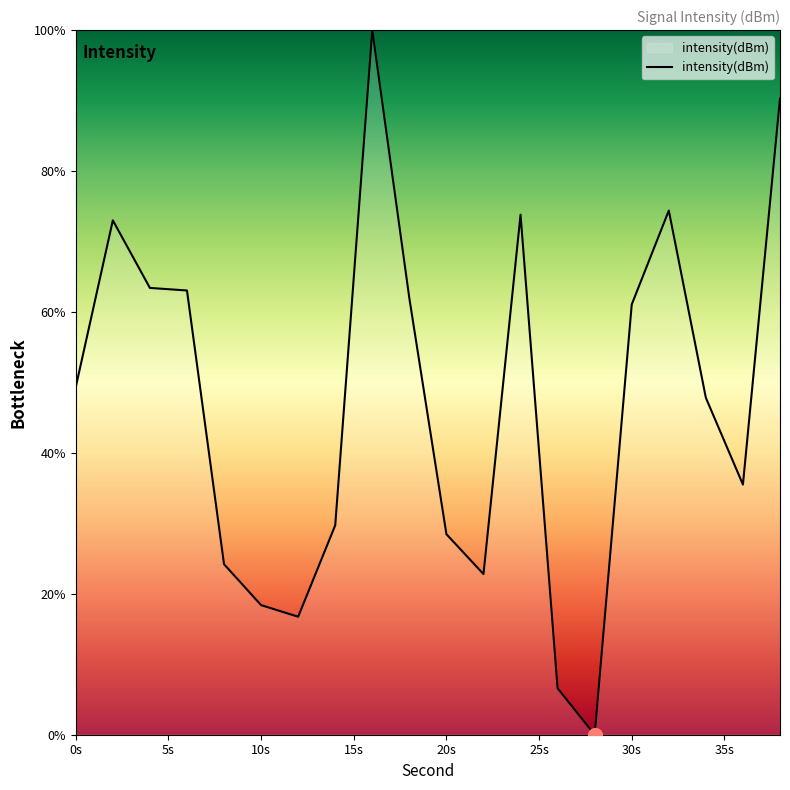

What is the difference between the maximum and minimum values?

100.0